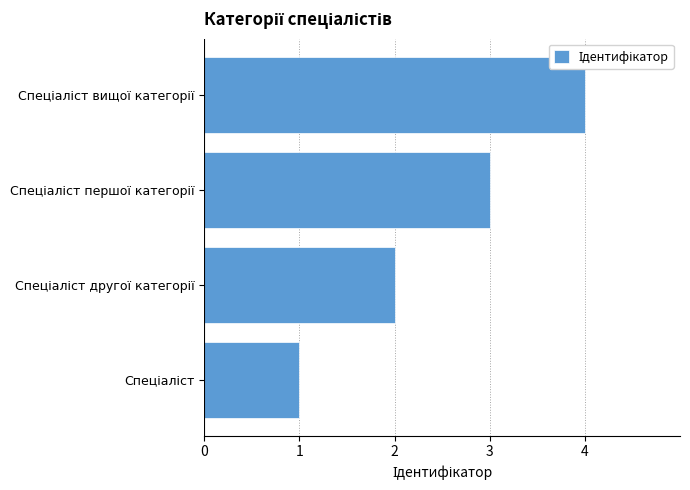

What is the sum of all values?

10